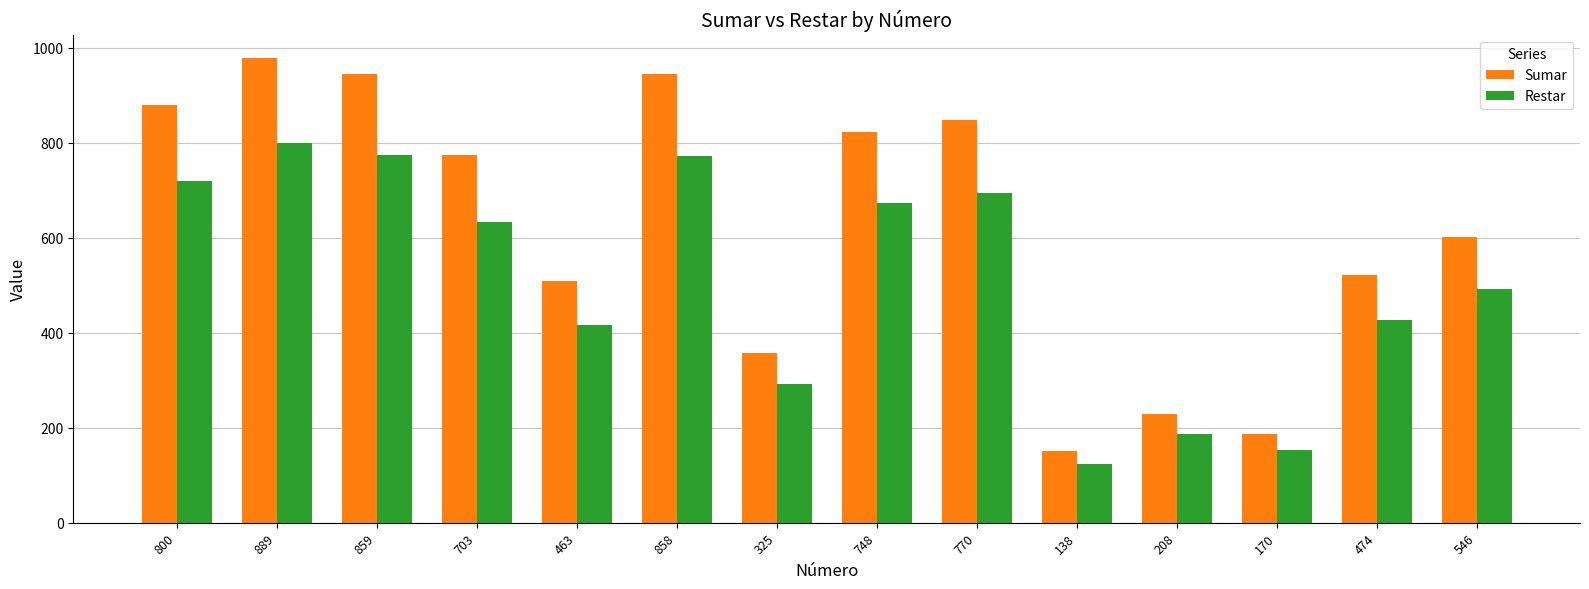

Is the value of Sumar at 463 greater than the value of Restar at 170?

Yes